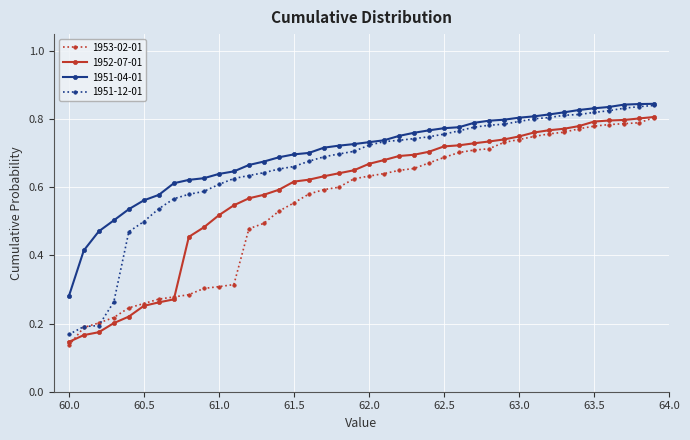

At how many categories does at least one series exceed 0?

40